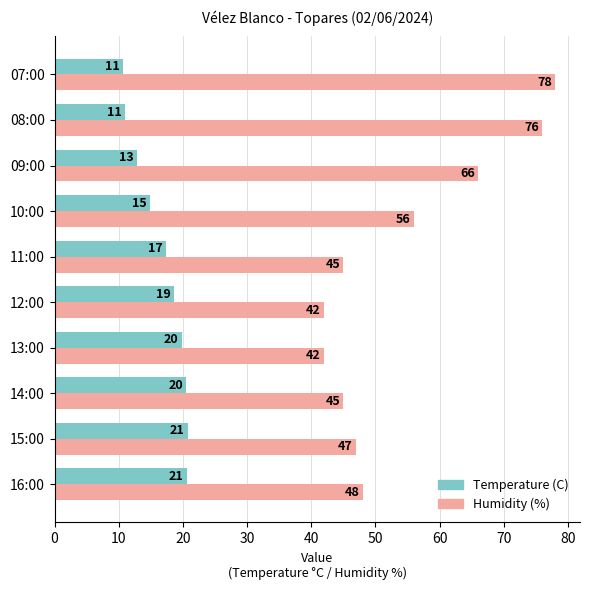

What value does the Humidity (%) series have at 08:00?

76.0